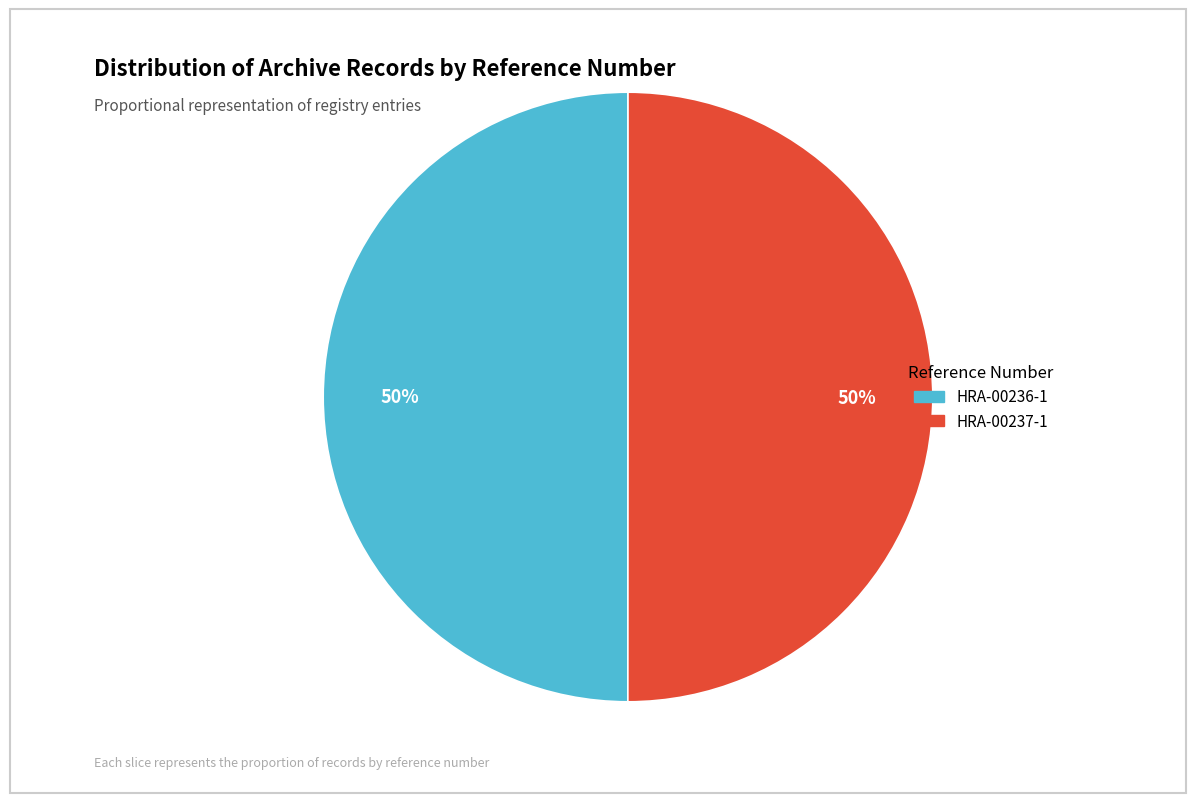

Is it true that HRA-00236-1 is 50% of the pie?

True